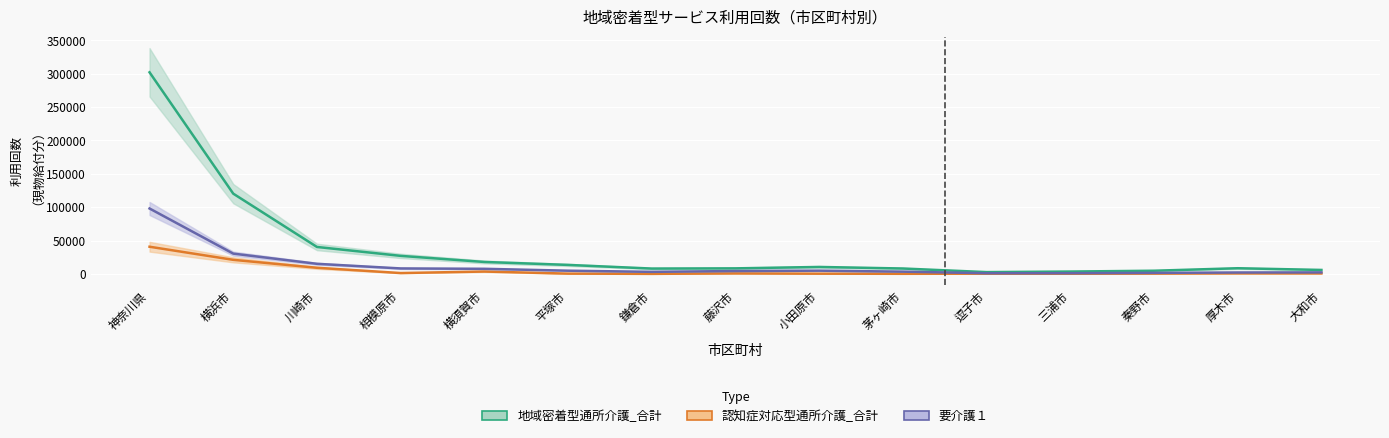

The 認知症対応型通所介護_合計 series shows 9129 at 川崎市. True or false?

True